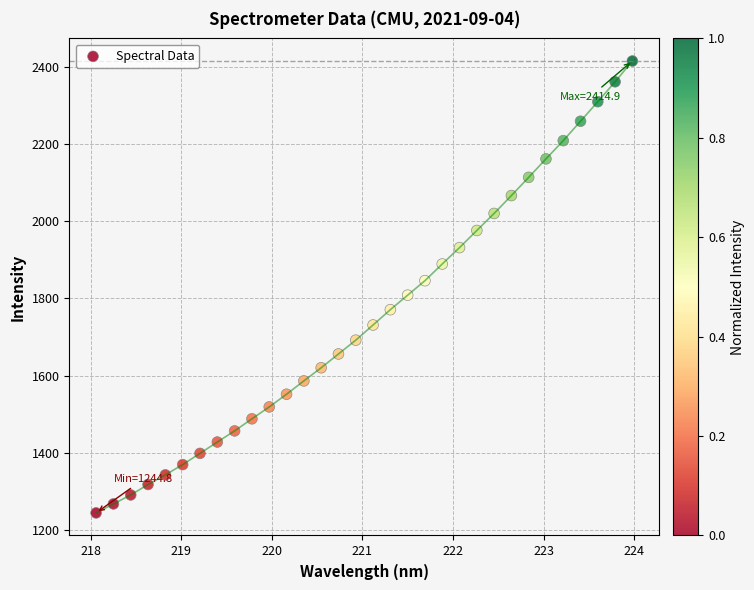

What is the range of Y values (max minus min)?

1170.0